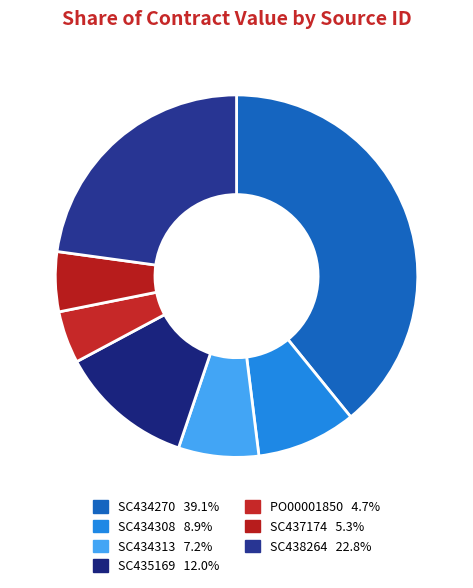

Count the number of slices in the pie.

7